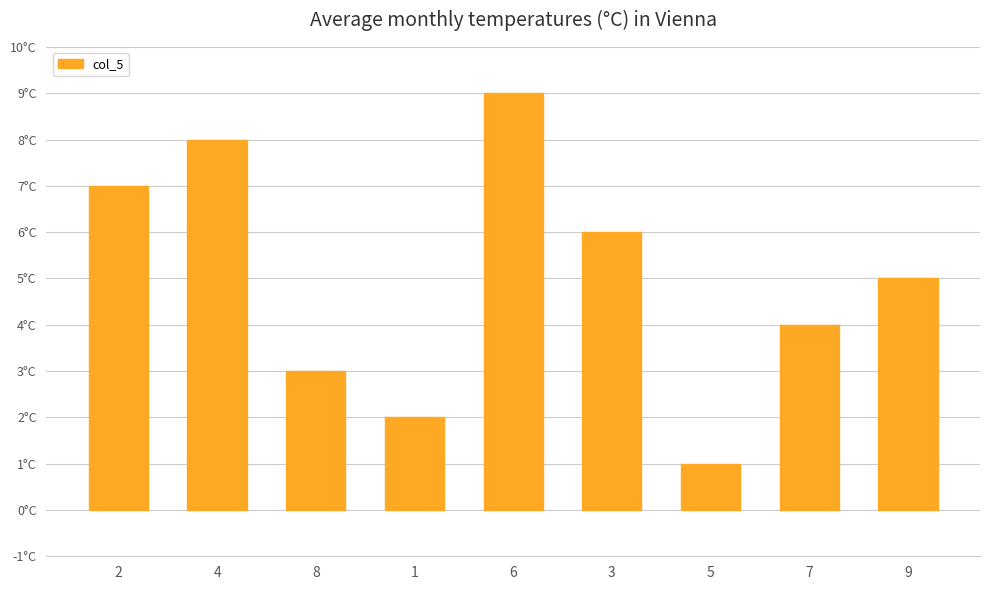

Does the chart contain any negative values?

No